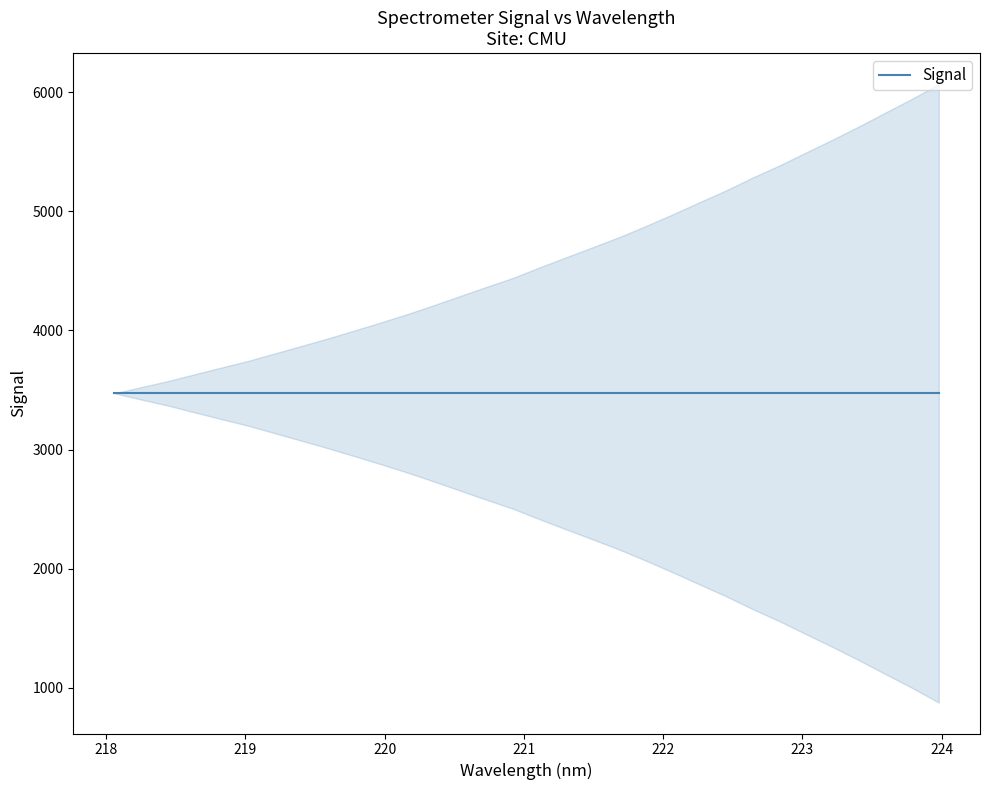

Is this an area chart (filled region under the line)?

No